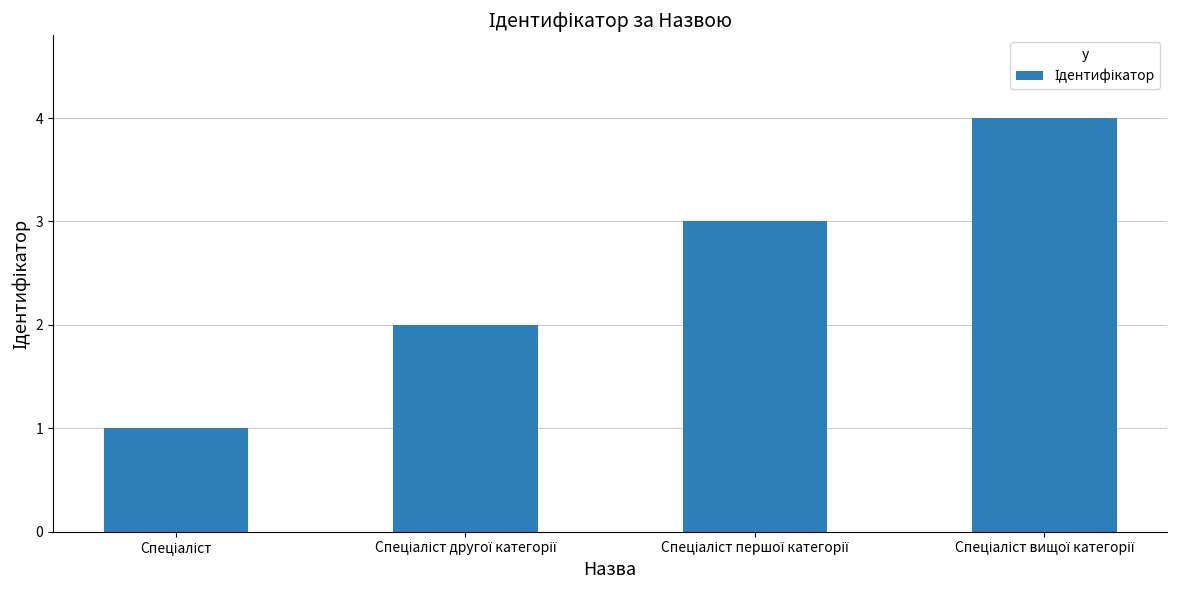

What is the difference between the maximum and minimum values?

3